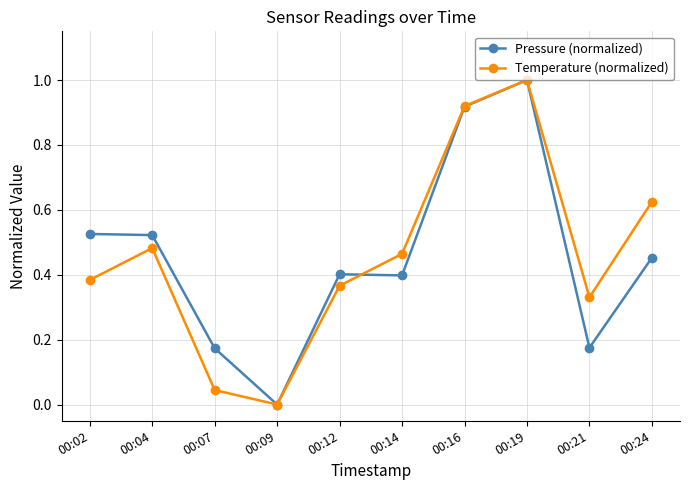

What is the difference between the second highest and second lowest values in the Pressure (normalized) series?

0.7